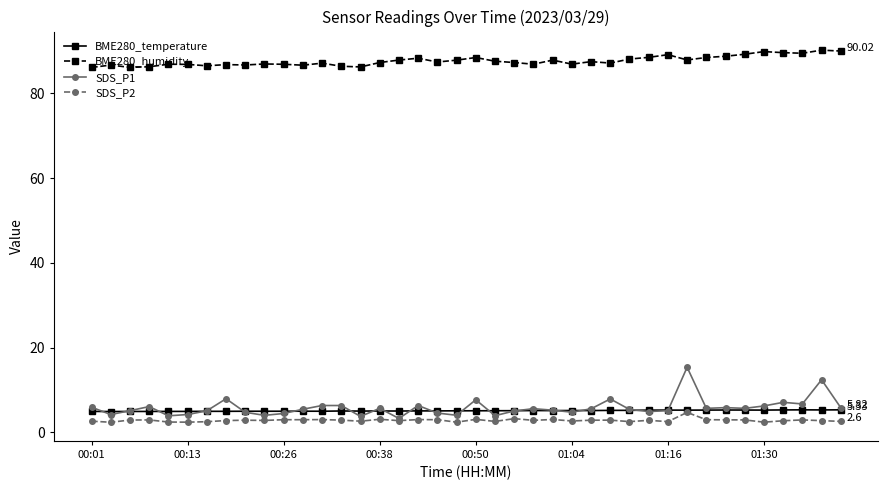

Which series has the largest total across all categories?

BME280_humidity